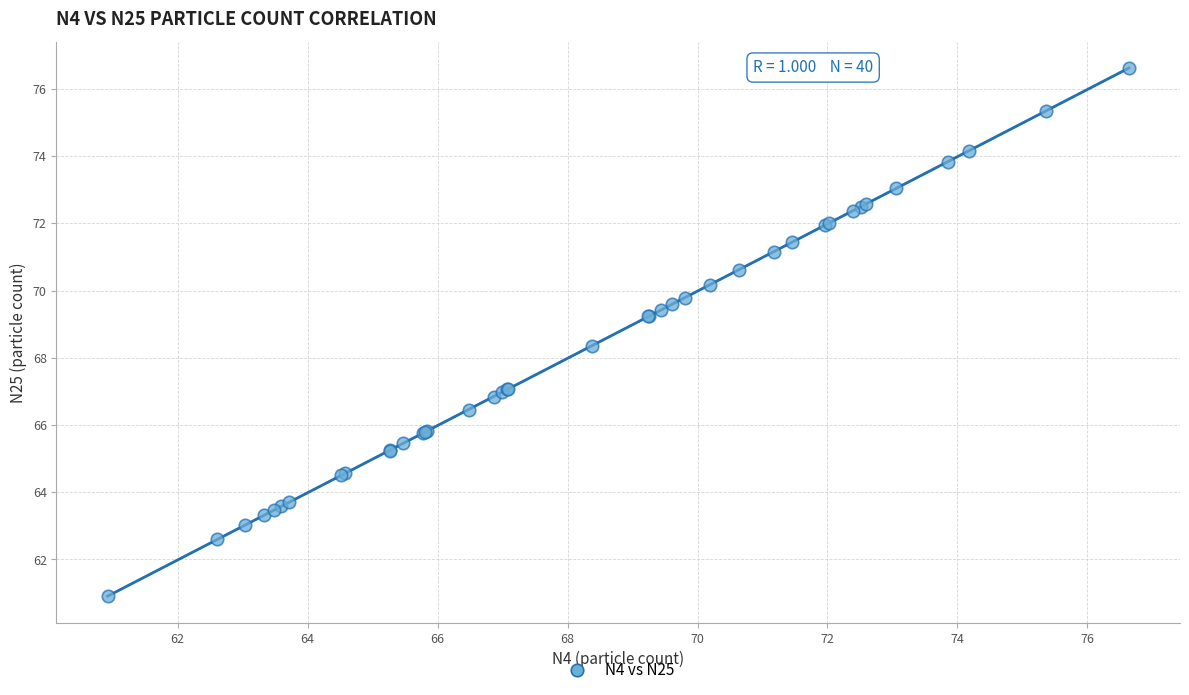

What Y value in the scatter plot is closest to 68?

68.4